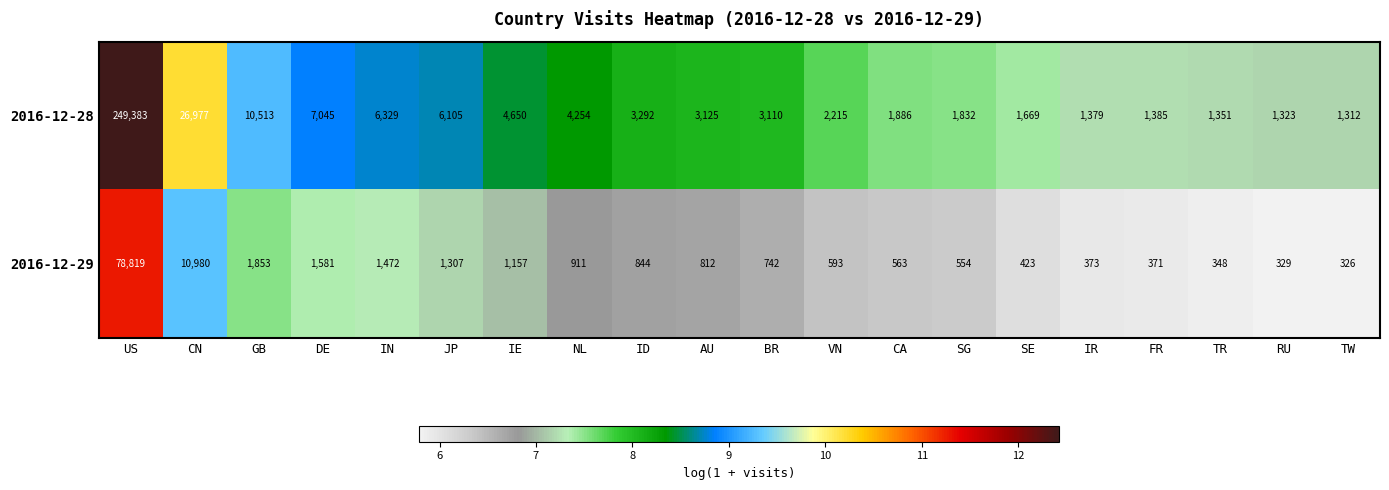

What is the difference between the second highest and second lowest values in the 2016-12-29 series?

10651